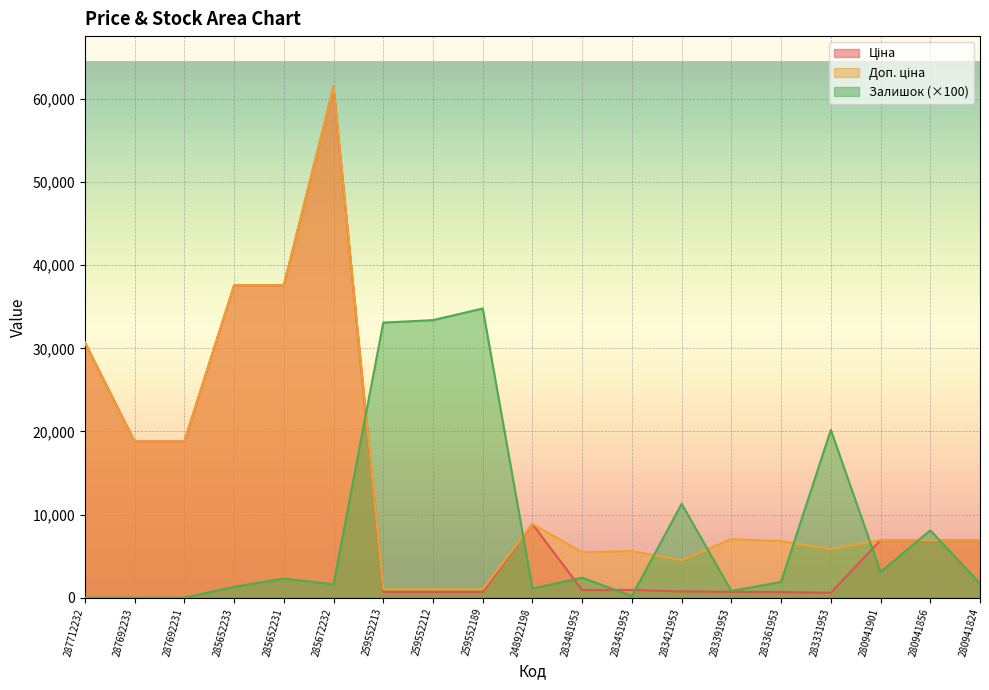

True or false: Ціна has more than 1 interior local peaks.

True